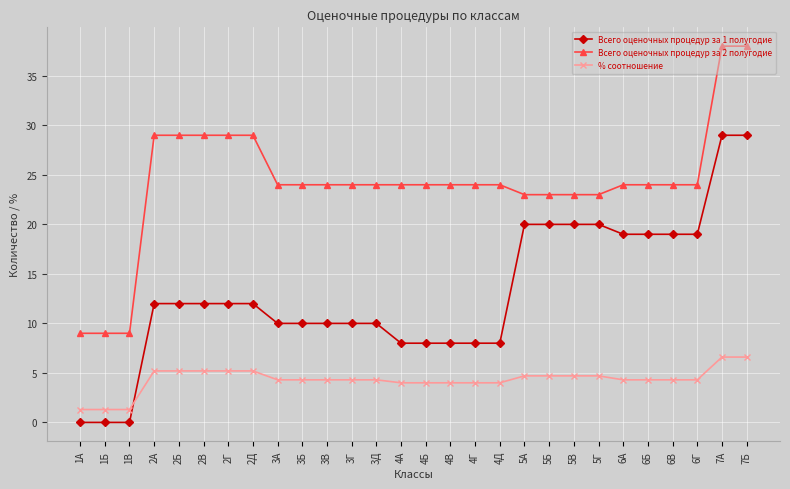

True or false: Всего оценочных процедур за 1 полугодие and Всего оценочных процедур за 2 полугодие cross at least once.

False